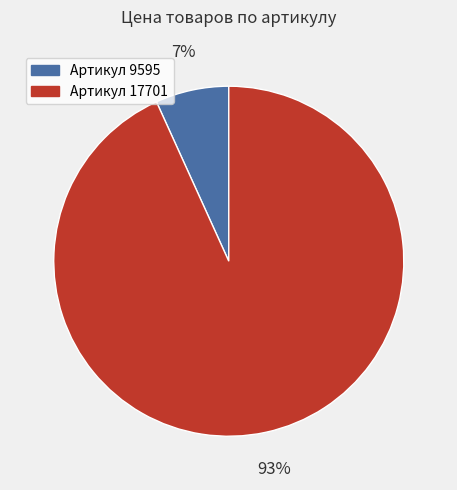

To the nearest percent, what is the difference between the largest and smallest slice percentages?

86%